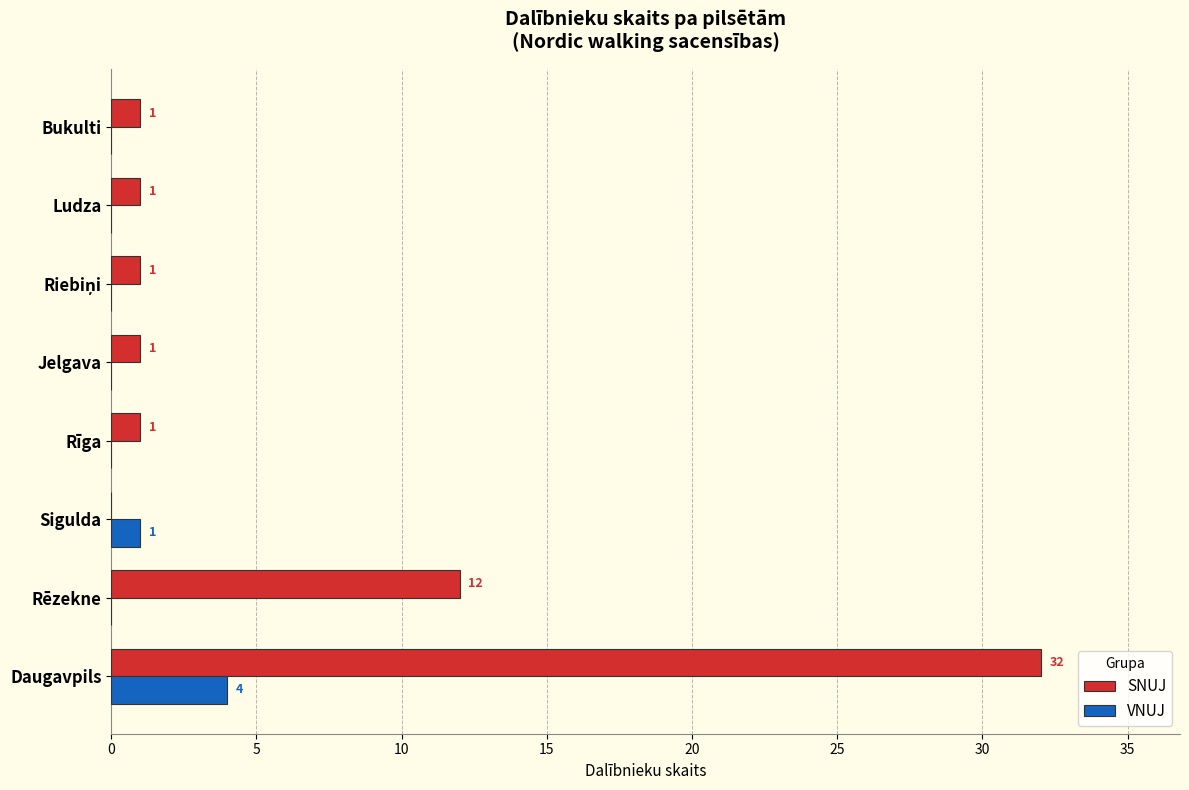

What is the sum of all SNUJ values?

49